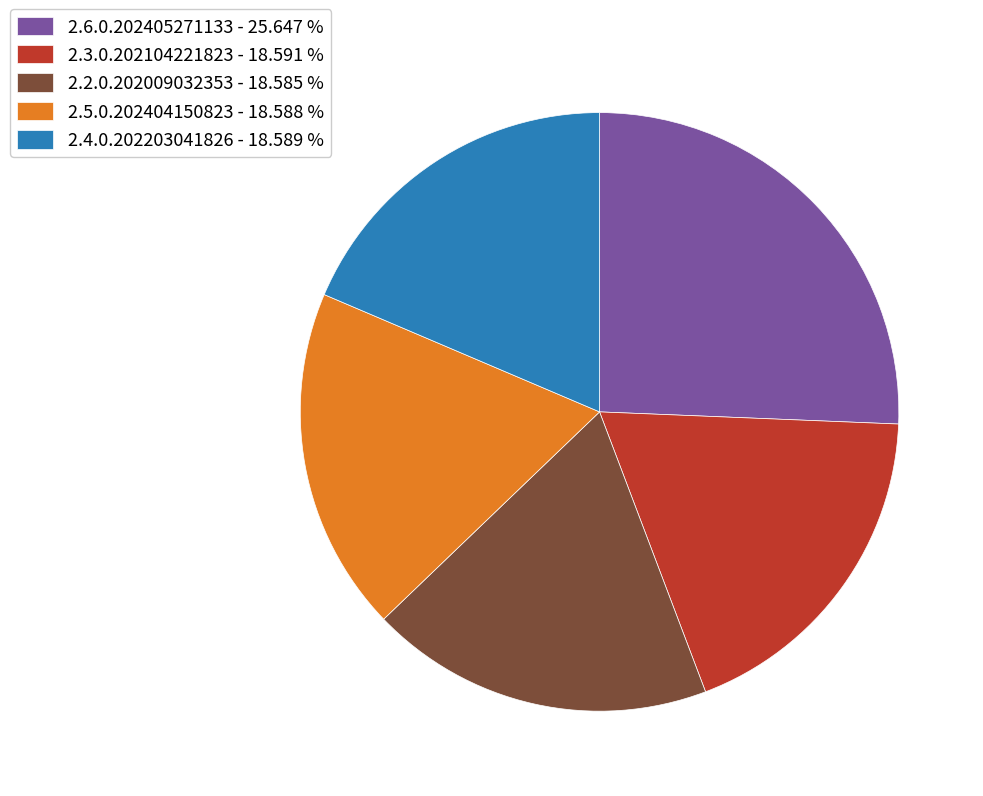

Does any single category account for the majority?

No